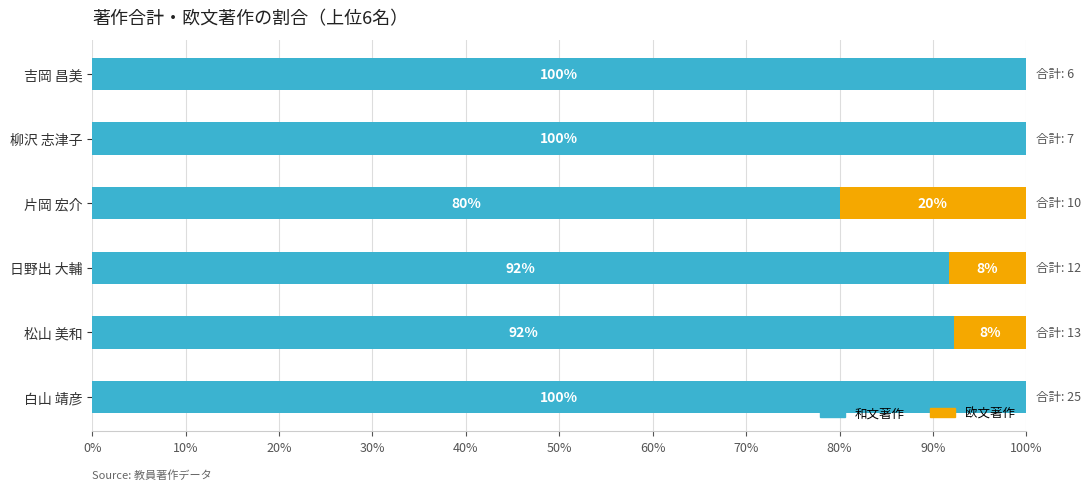

The 和文著作 series shows 100.0 at 吉岡 昌美. True or false?

True